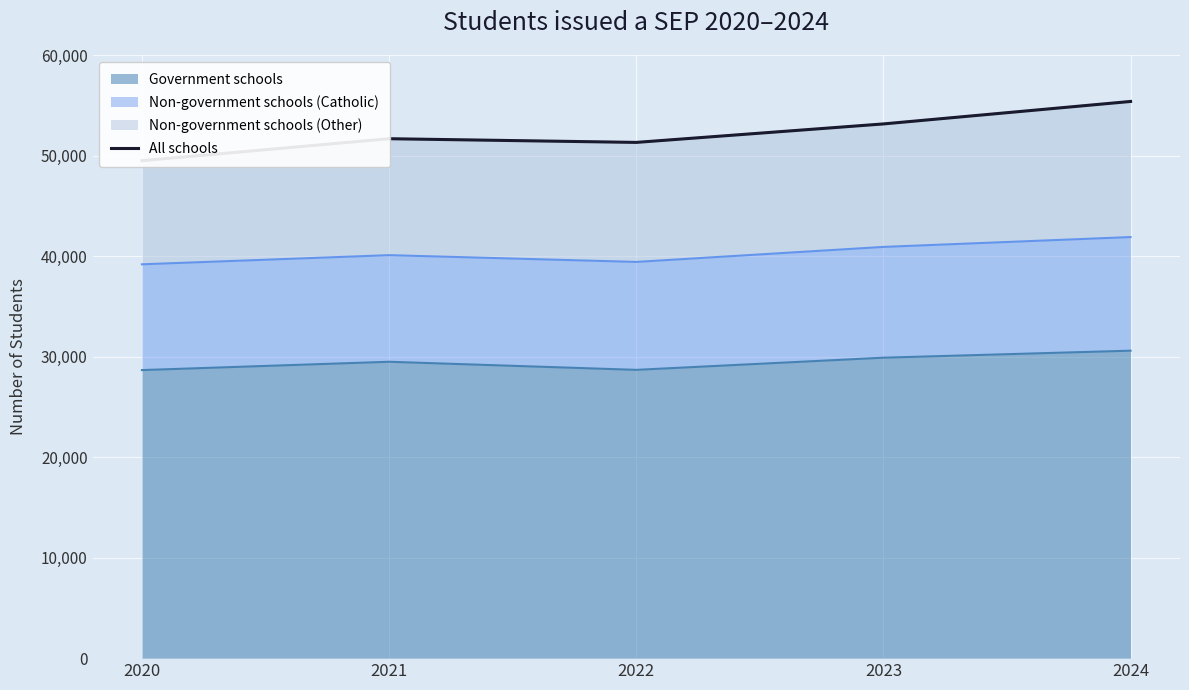

Does the chart display data point markers on the line(s)?

No